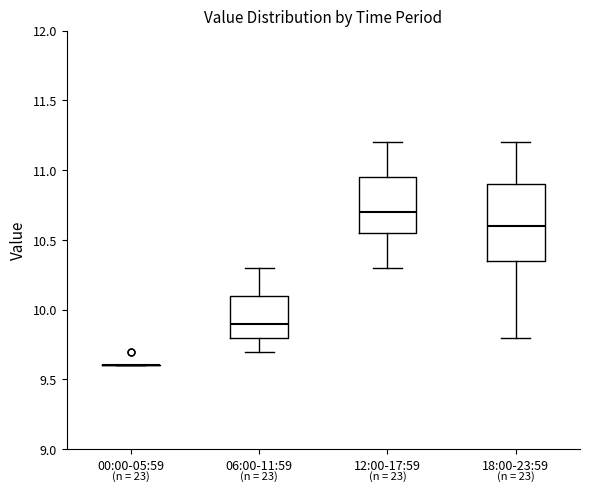

Reading left to right, read every box against the y-axis: the position of its median line, the range the box covers, and the ends of its whiskers. The values are not printed on the chart, so give them approximately, as read against the axis.

00:00-05:59: box collapsed to a line at 9.60, whiskers 9.60 to 9.60
06:00-11:59: median 9.90, box 9.80 to 10.10, whiskers 9.70 to 10.30
12:00-17:59: median 10.70, box 10.55 to 10.95, whiskers 10.30 to 11.20
18:00-23:59: median 10.60, box 10.35 to 10.90, whiskers 9.80 to 11.20